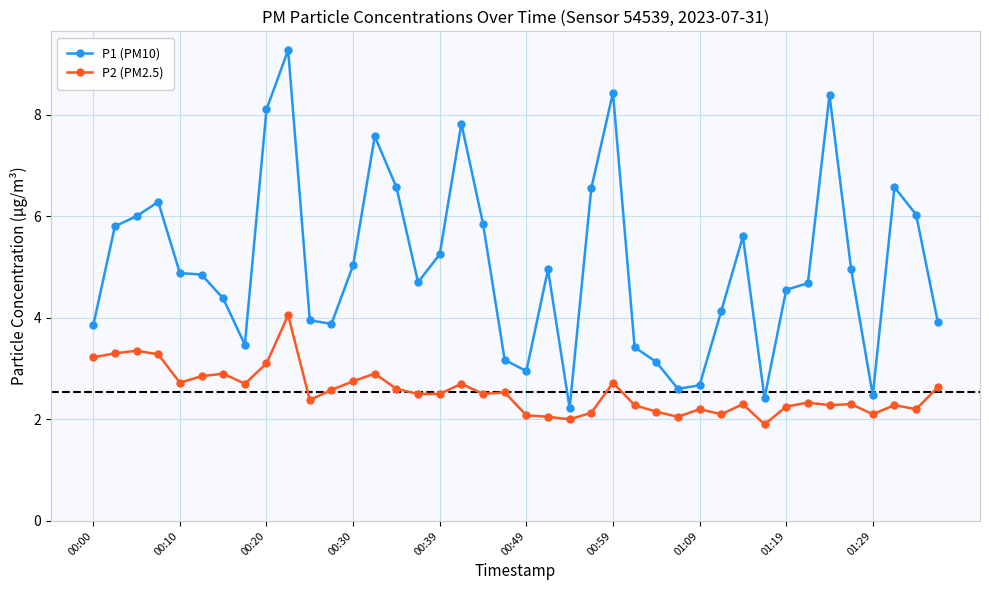

True or false: P2 (PM2.5) and P1 (PM10) intersect in this chart.

False